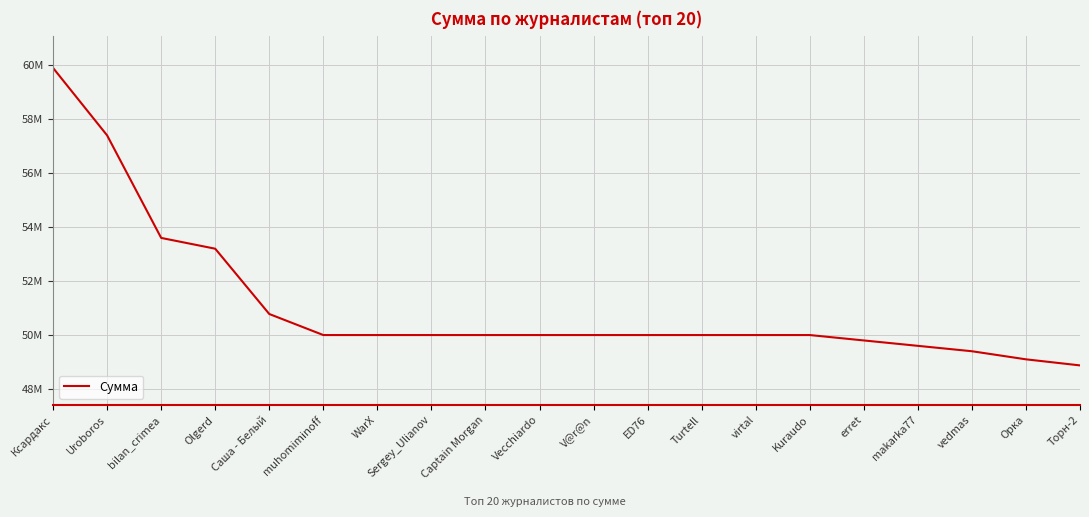

Is this an area chart (filled region under the line)?

No